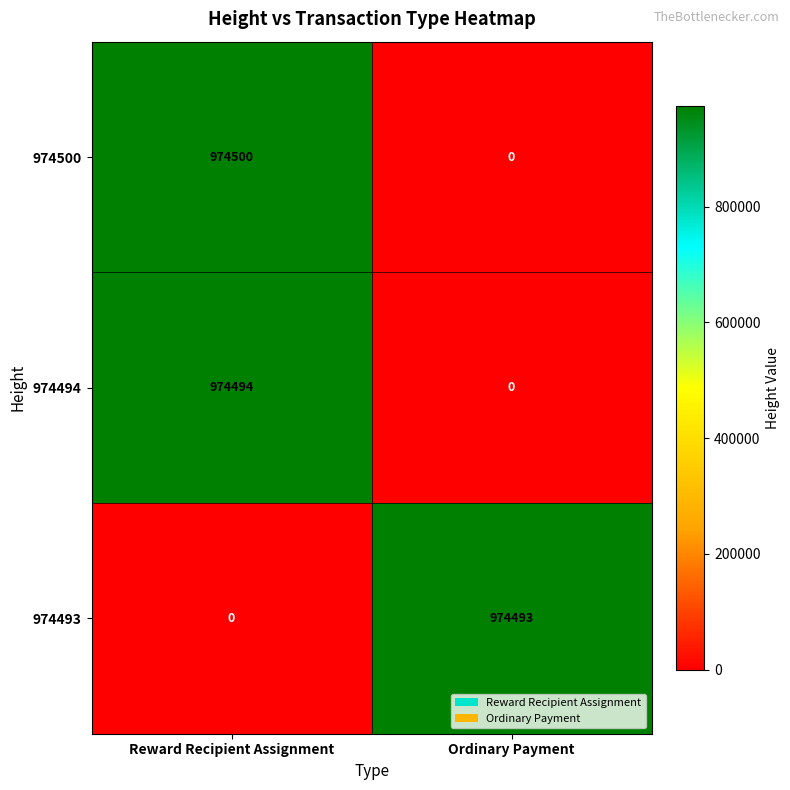

What value does the 974494 series have at Reward Recipient Assignment, to the nearest 100?

974500